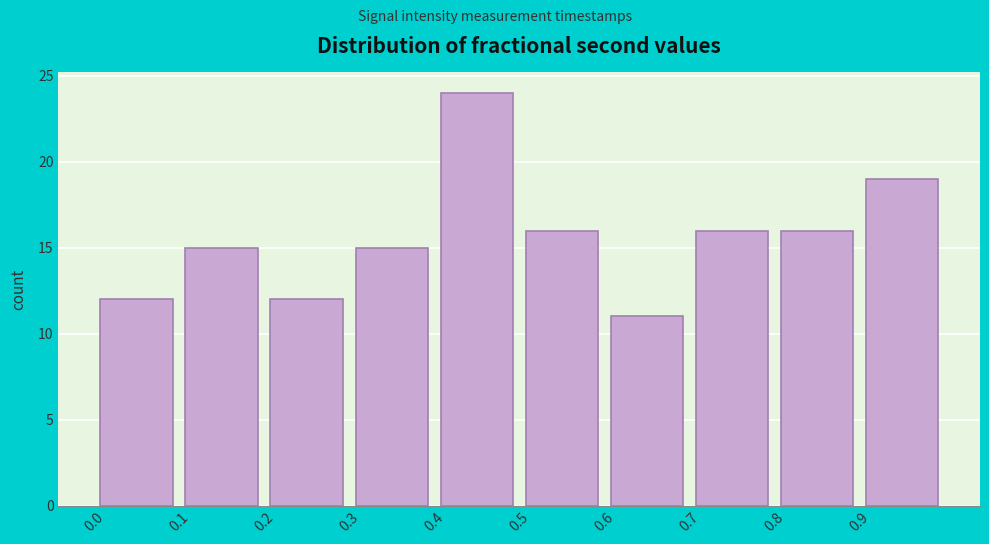

Reading left to right, list every bar in this chart as the range it spans on the x-axis followed by its height. The values are not printed on the chart, so give them approximately, as read against the axis.

0.0 to 0.1: 12
0.1 to 0.2: 15
0.2 to 0.3: 12
0.3 to 0.4: 15
0.4 to 0.5: 24
0.5 to 0.6: 16
0.6 to 0.7: 11
0.7 to 0.8: 16
0.8 to 0.9: 16
0.9 to 1.0: 19